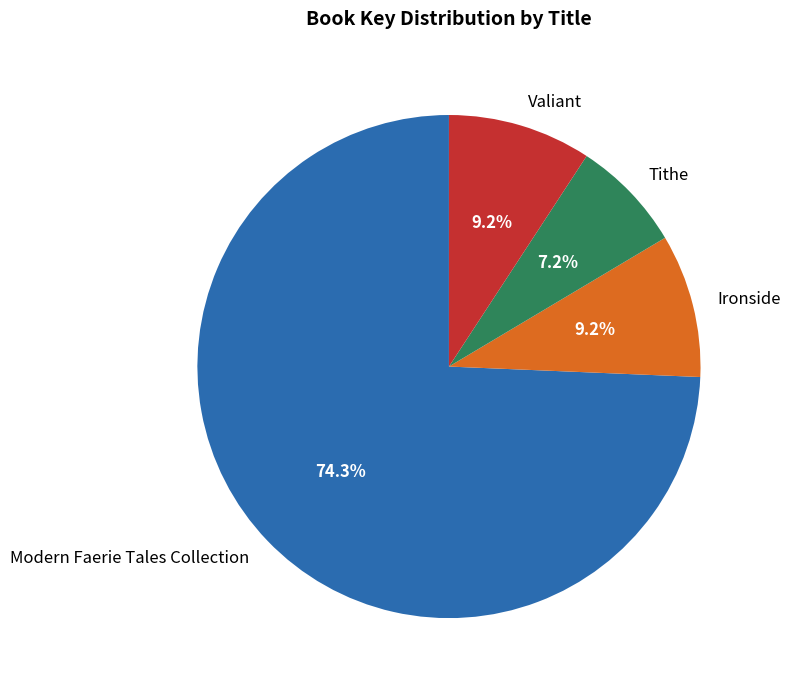

Does Modern Faerie Tales Collection represent more than half of the total?

Yes